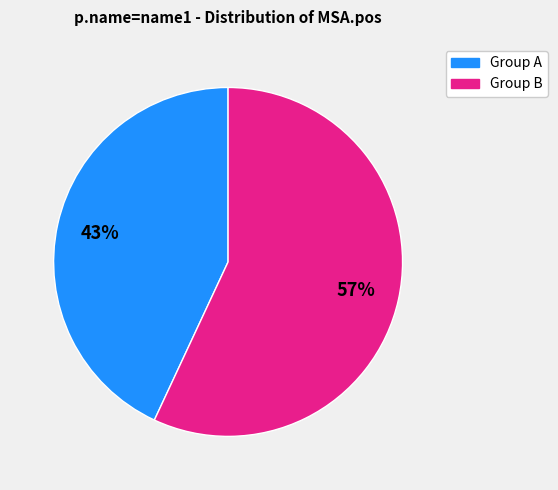

Is there any slice that represents more than half of the pie?

Yes